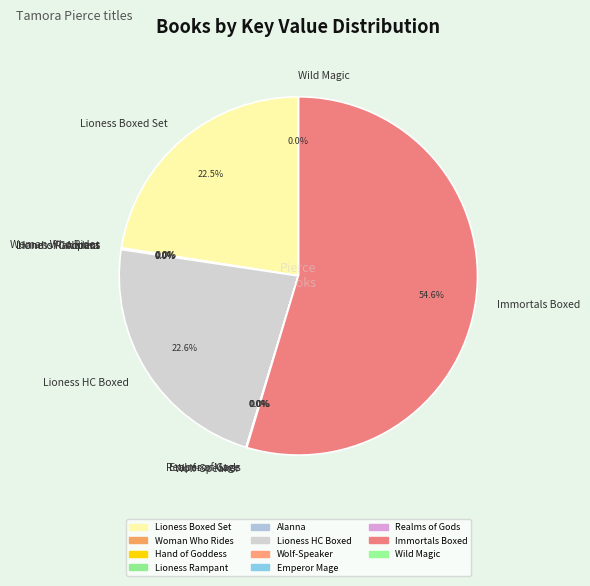

Which slice is the largest?

Immortals Boxed